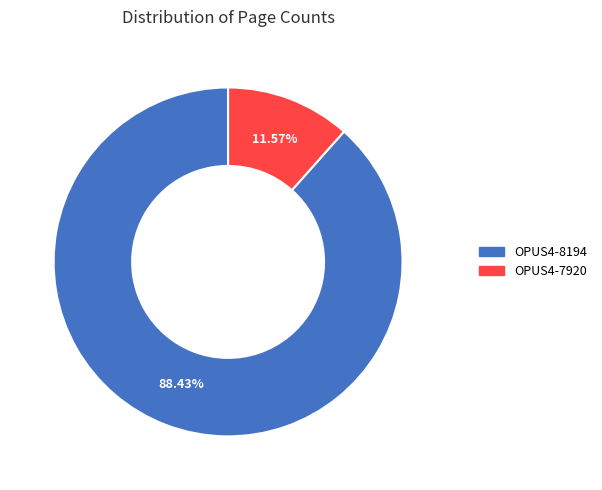

To the nearest percent, what is the combined percentage of OPUS4-8194 and OPUS4-7920?

100%